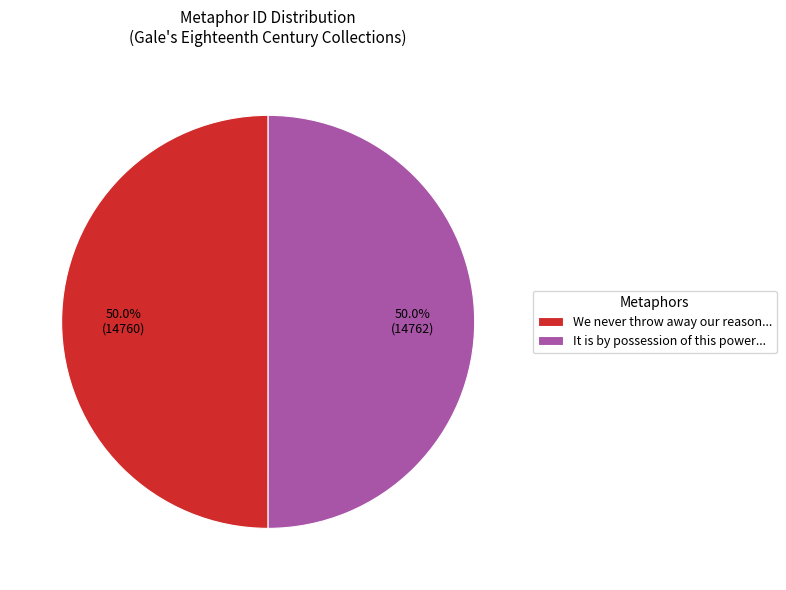

What percentage is NOT represented by It is by possession of this power...?

50.0%